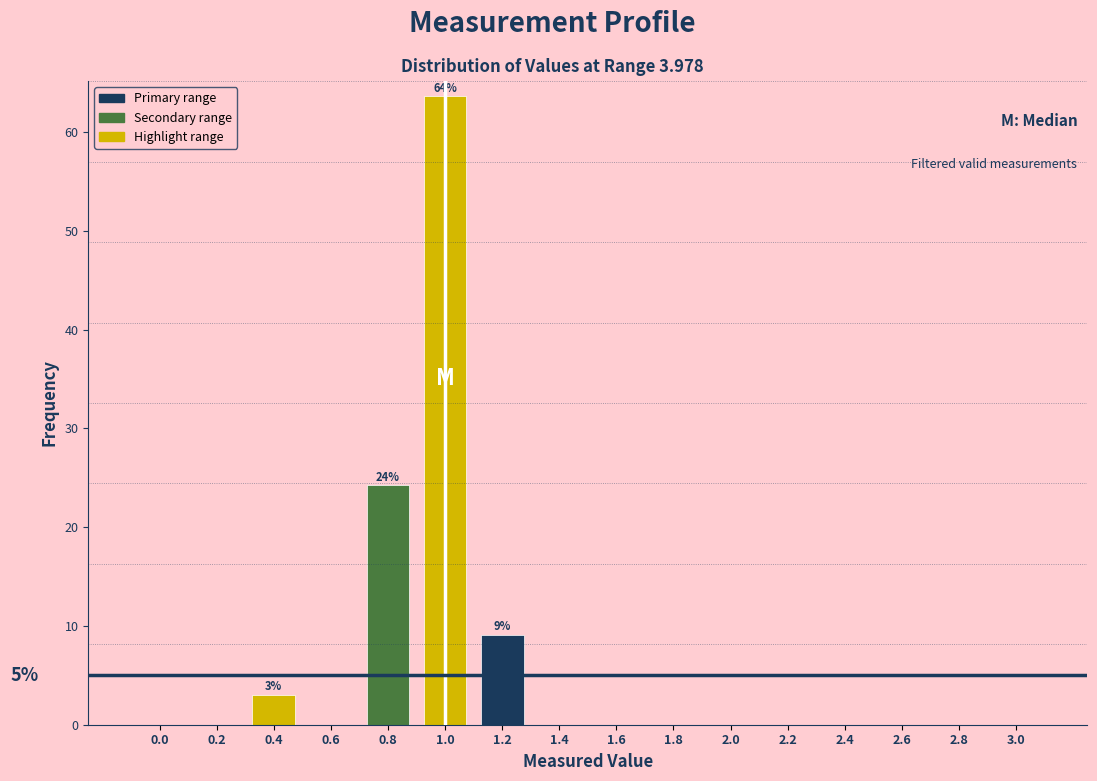

Reading right to left, list all the values displayed in this chart.

3.0=0.0	2.8=0.0	2.6=0.0	2.4=0.0	2.2=0.0	2.0=0.0	1.8=0.0	1.6=0.0	1.4=0.0	1.2=9.1	1.0=63.6	0.8=24.2	0.6=0.0	0.4=3.0	0.2=0.0	0.0=0.0